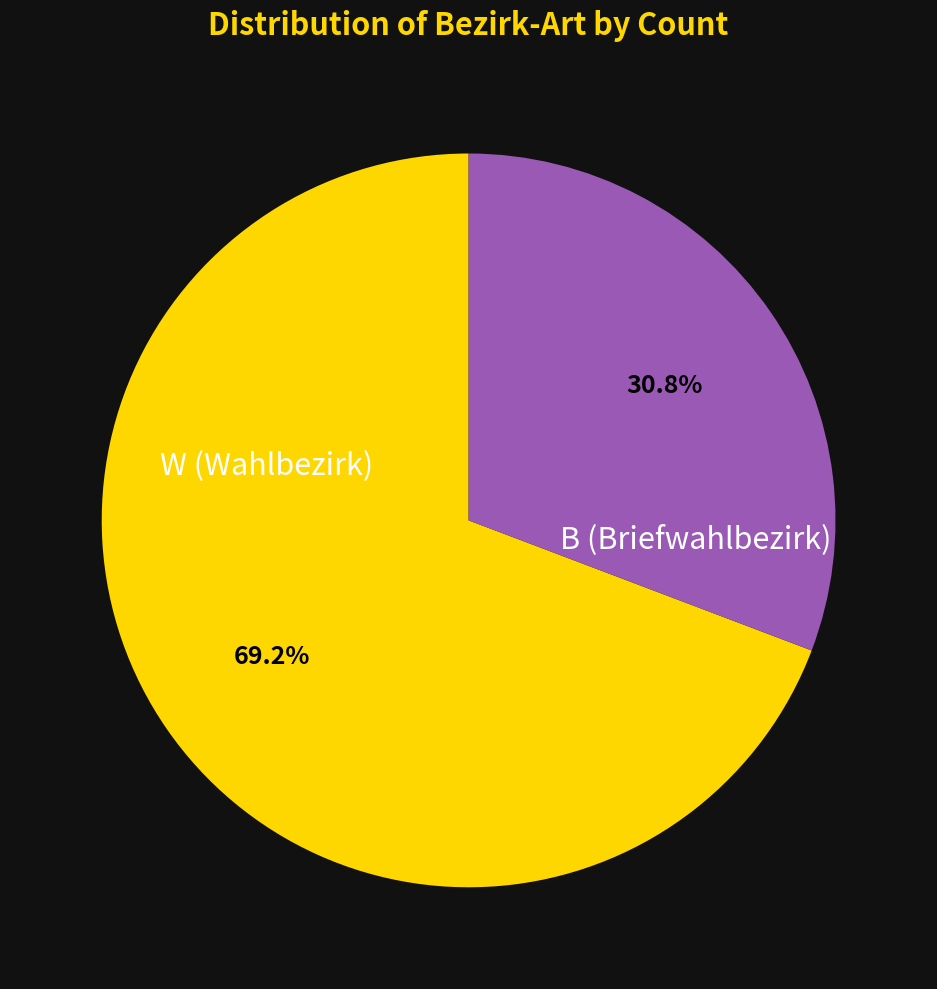

Does any single category account for the majority?

Yes